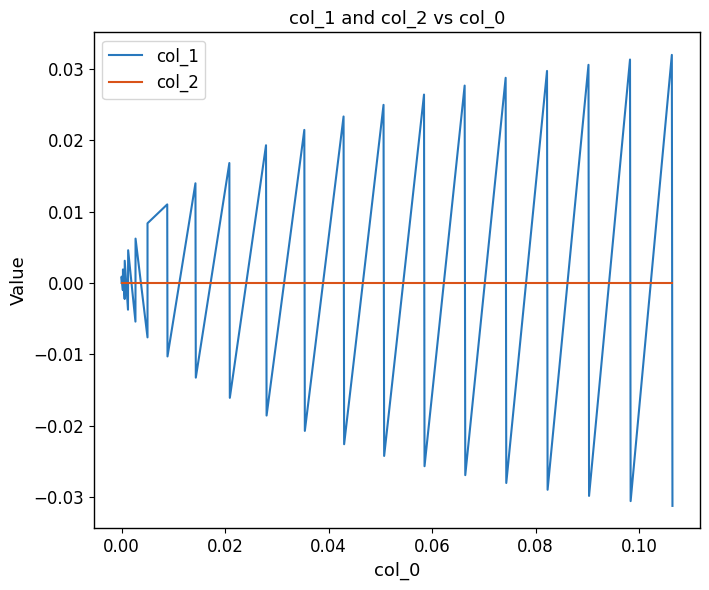

What position from the right is 16?

24